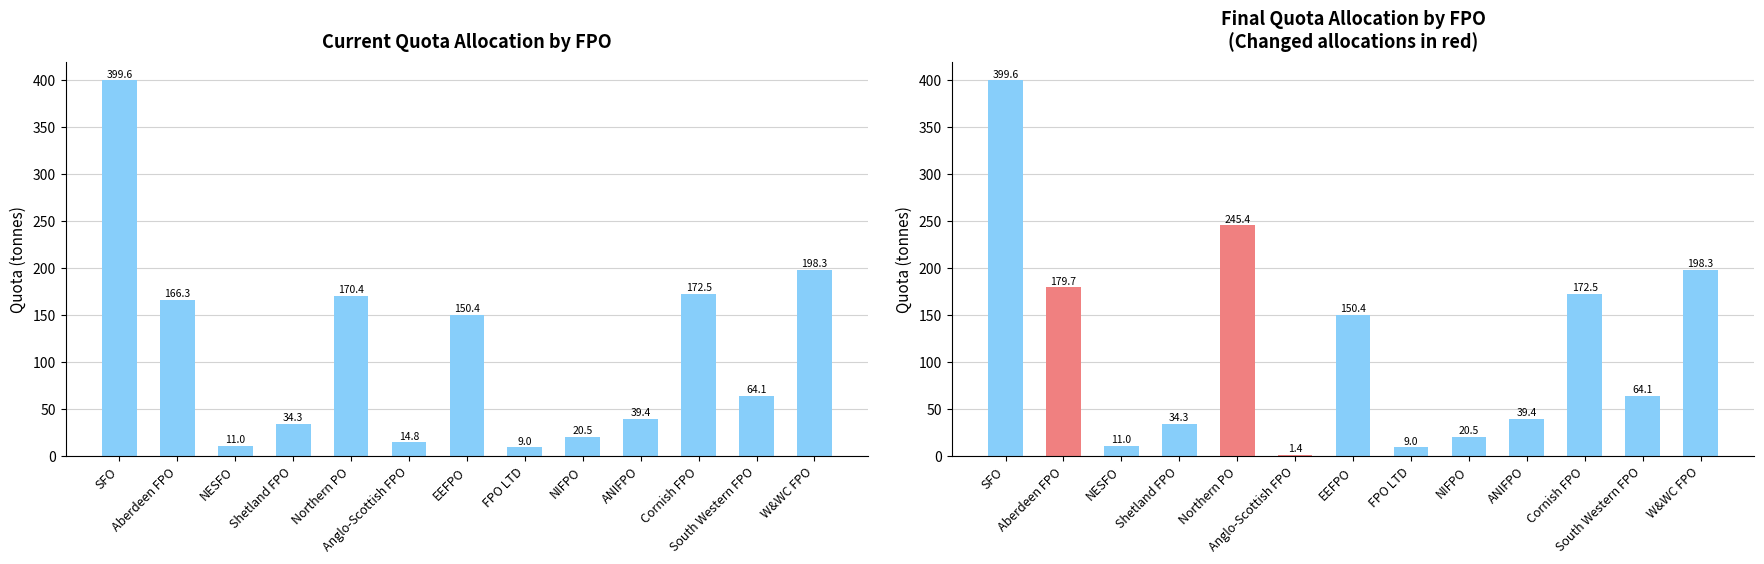

Which series has the largest range (max minus min)?

Final Quota Allocation